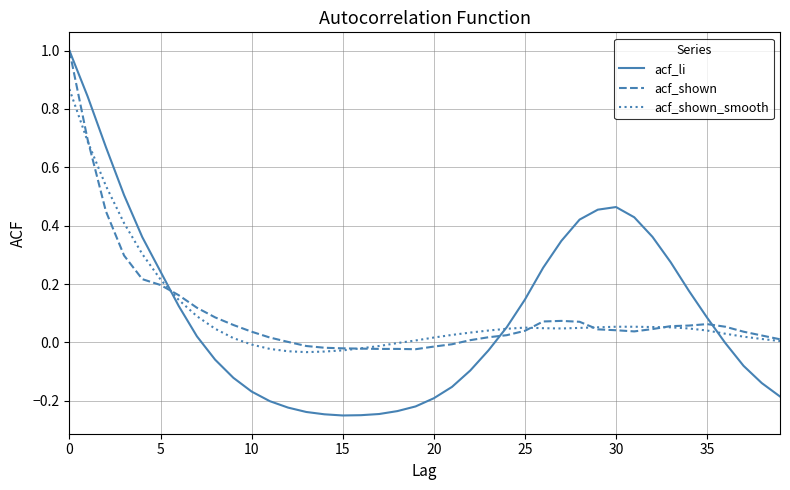

What is the greatest value displayed?

1.0